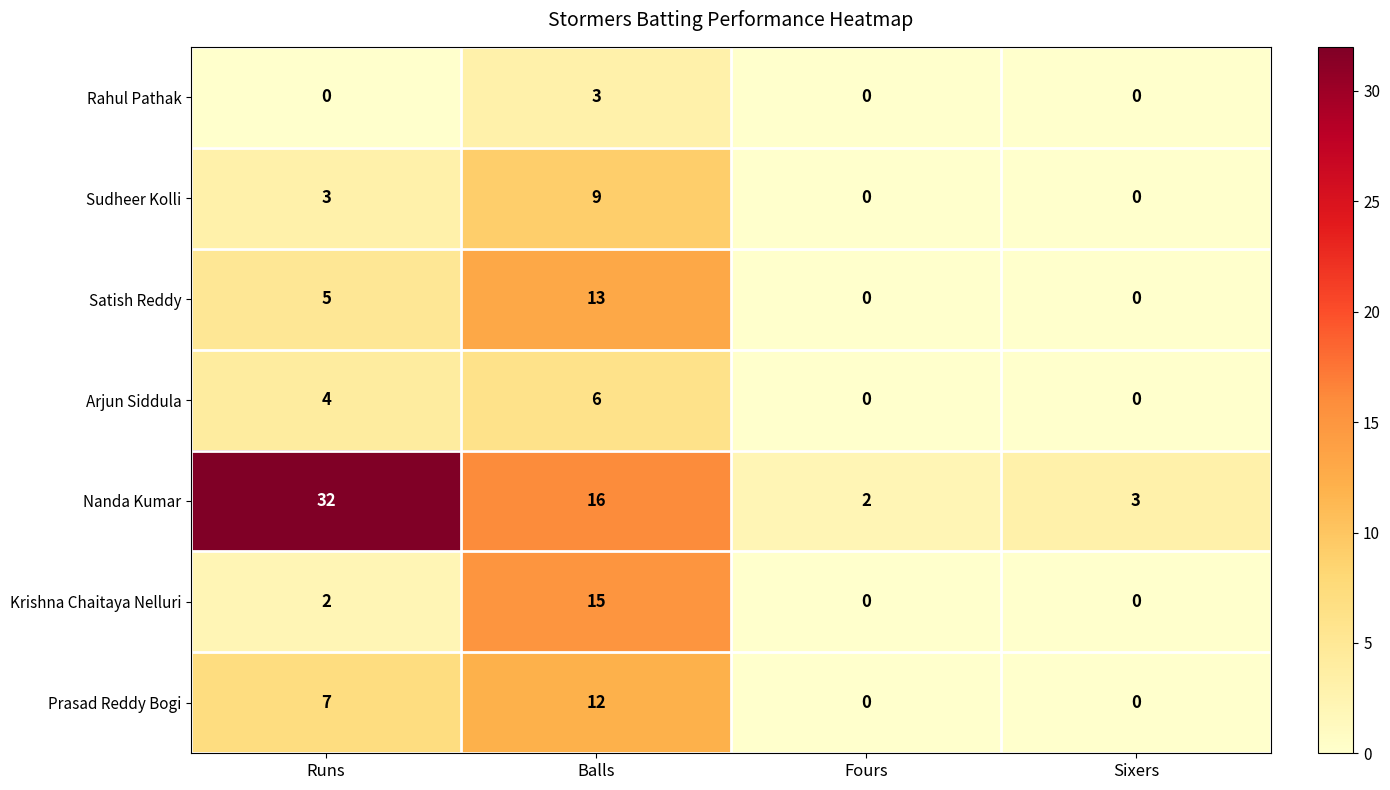

What is the average value of the Krishna Chaitaya Nelluri series?

4